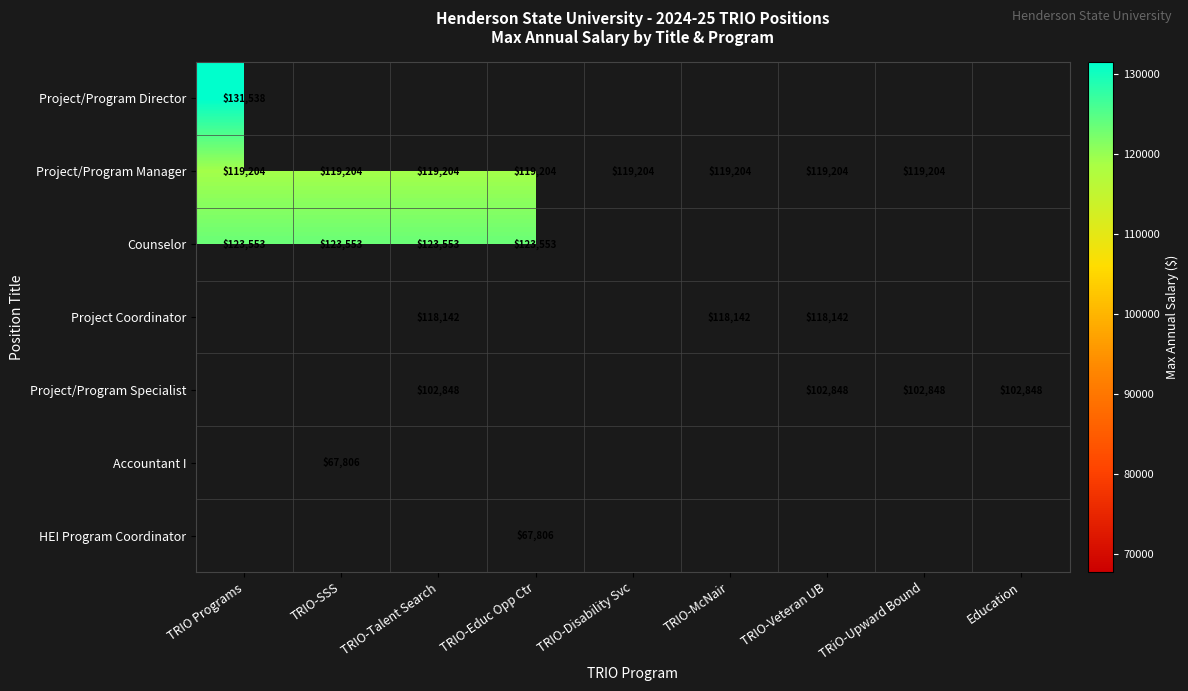

Is the value of Project/Program Manager at TRIO-Veteran UB greater than the value of Project/Program Specialist at Education?

Yes